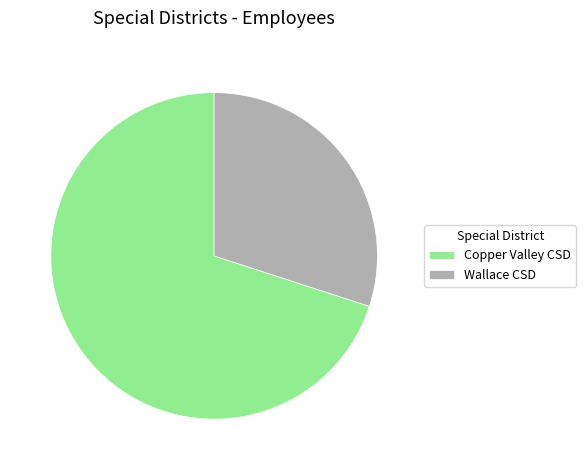

Is it true that Copper Valley CSD is 70% of the pie?

True